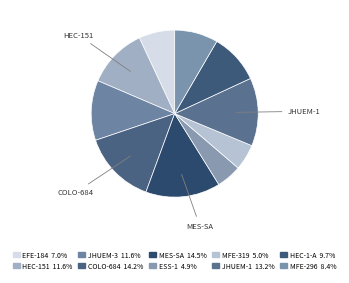

Which has a higher value, ESS-1 or JHUEM-3?

JHUEM-3